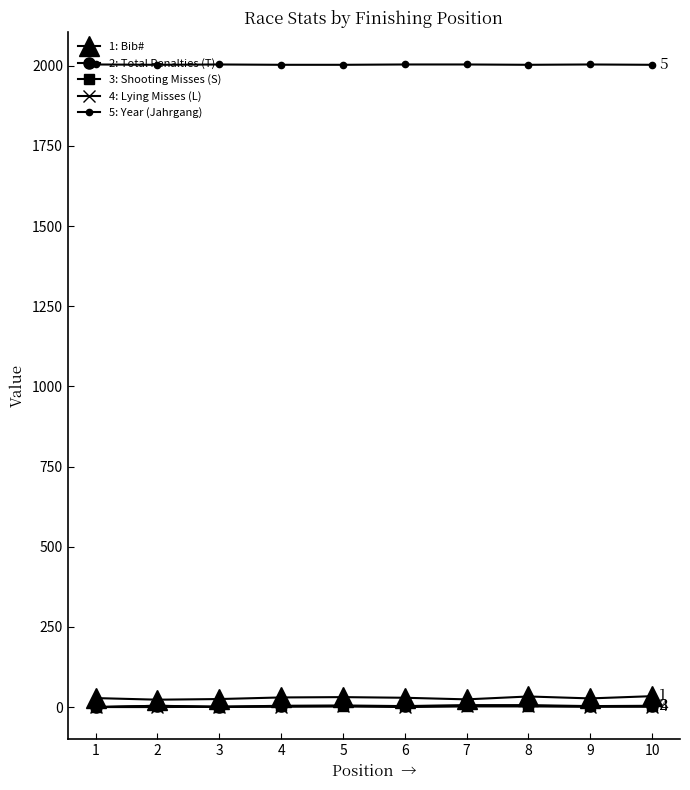

Which series has the largest total across all categories?

5: Year (Jahrgang)